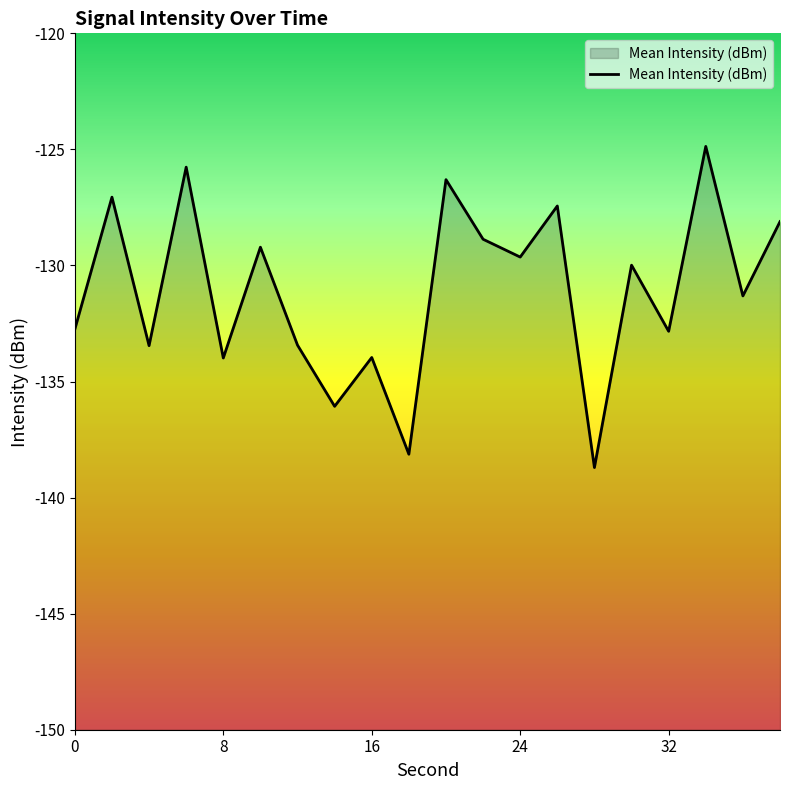

The value at 0 is -192.8. True or false?

False